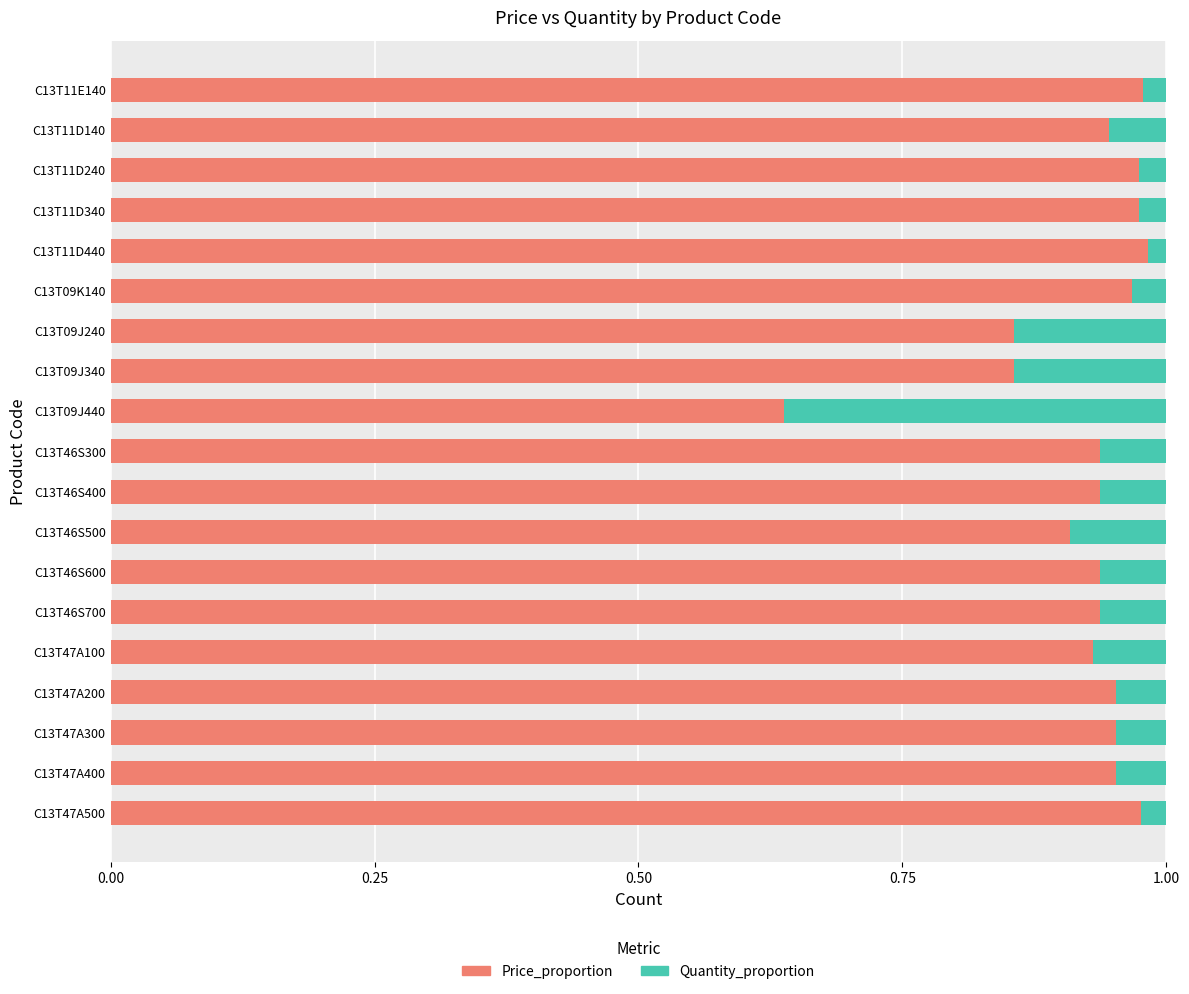

At which label does Price_proportion reach its minimum?

C13T09J440